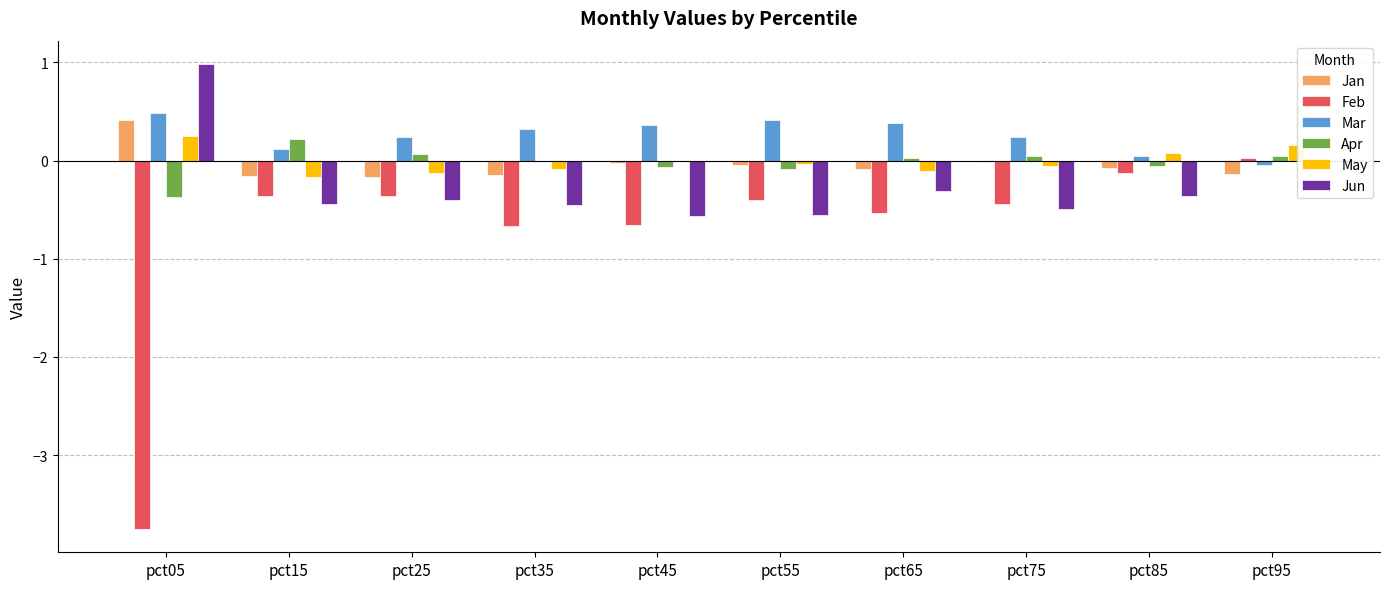

What is the highest value of the Jan series?

0.4